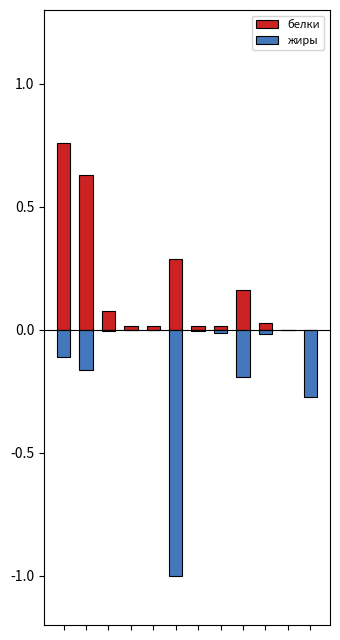

The value of жиры at 2 is -0.0. True or false?

True